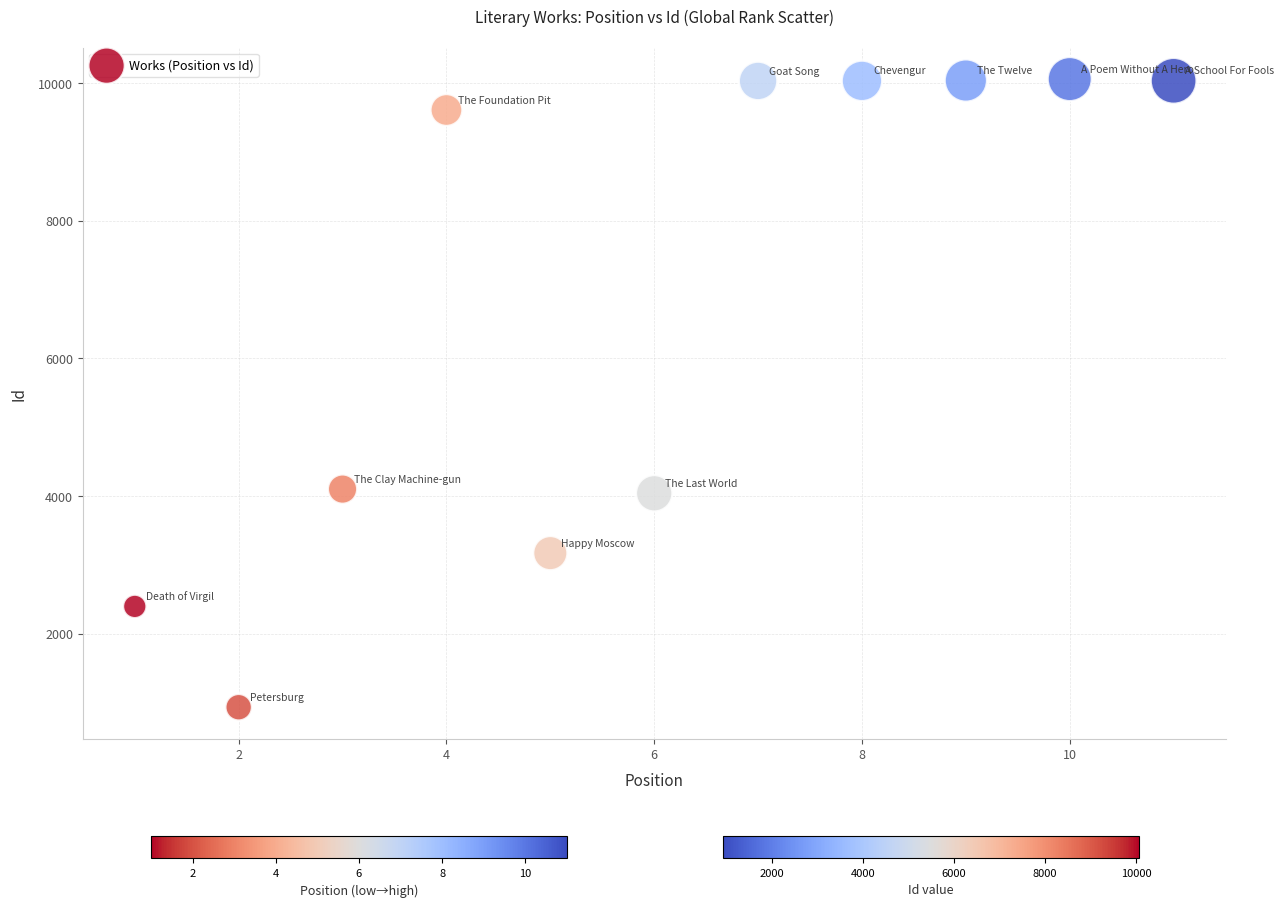

What is the average Y value?

6767